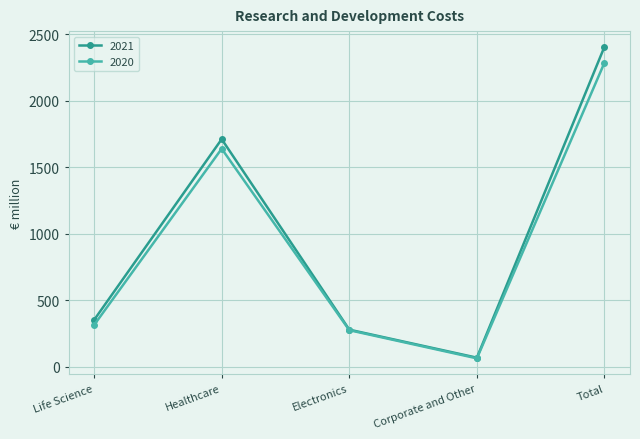

Is this an area chart (filled region under the line)?

No